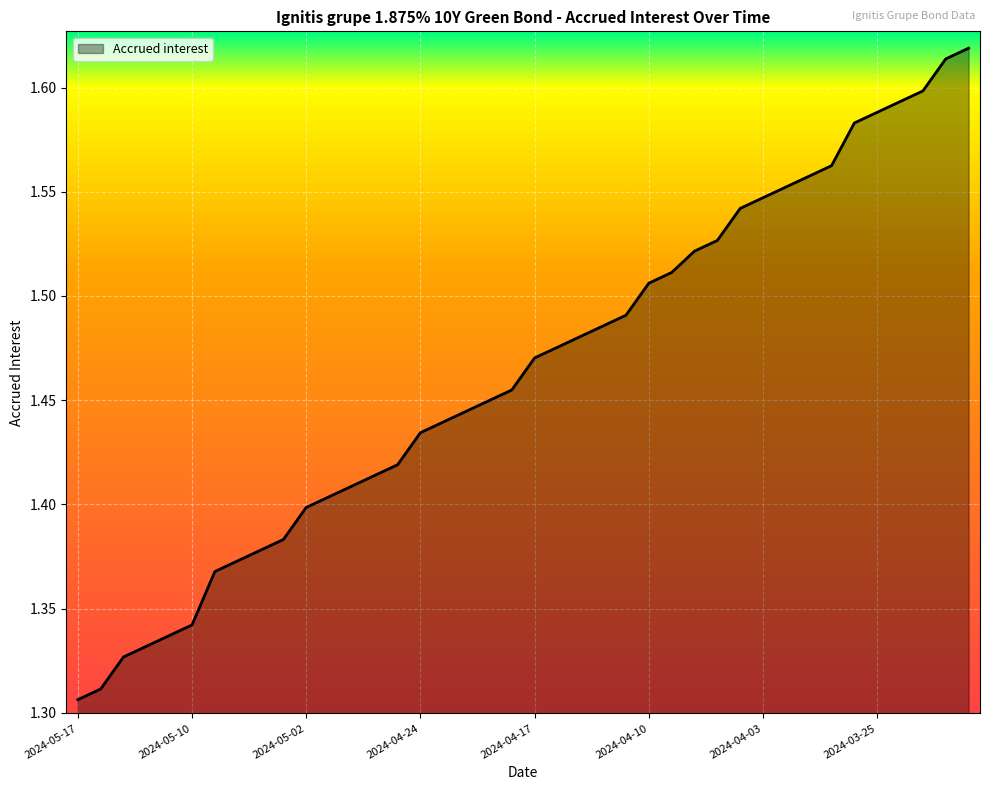

What is the difference between the second highest and minimum values?

0.3